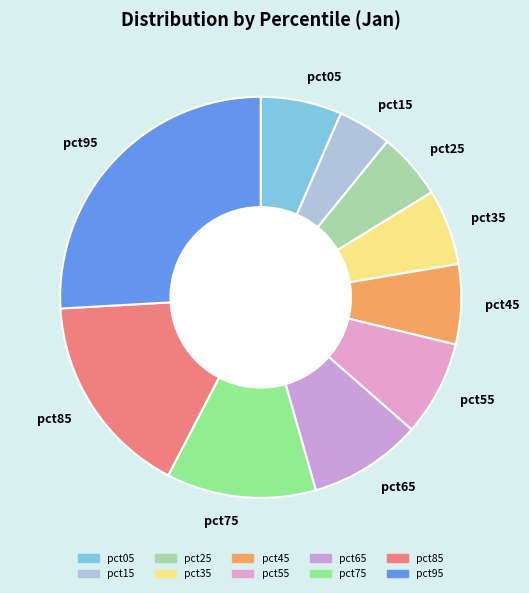

Combined, do pct55 and pct05 account for over 50%?

No